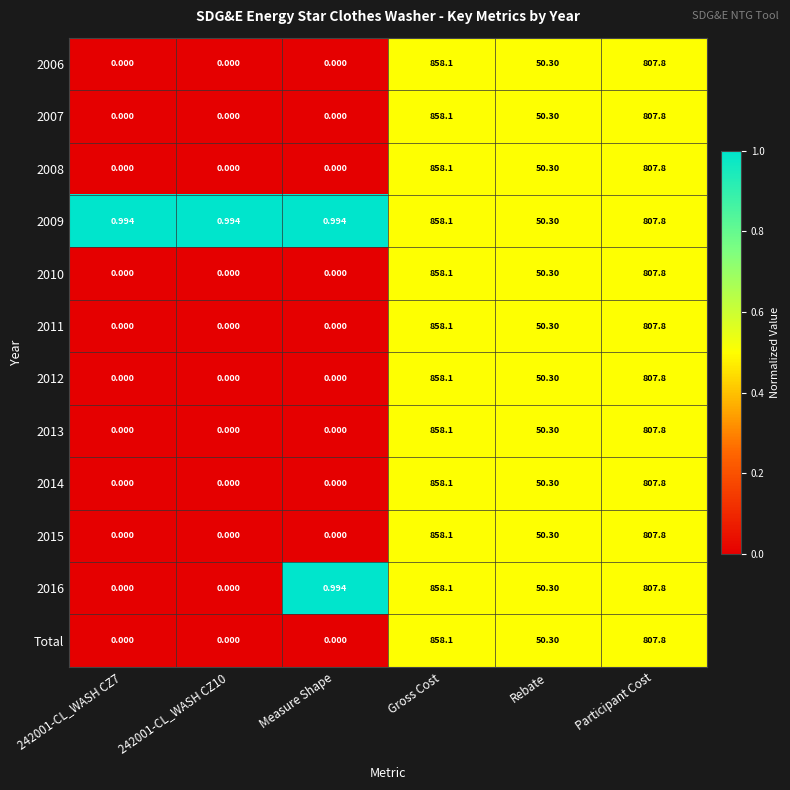

At which category is the sum across all series the highest?

Gross Cost